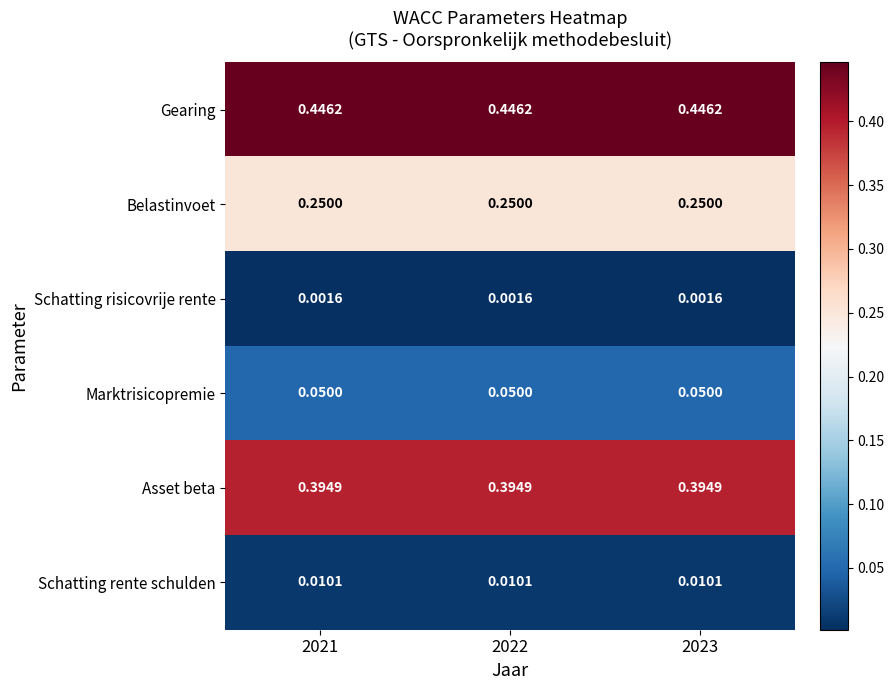

At 2021, list the series in order from smallest to largest.

Schatting risicovrije rente, Schatting rente schulden, Marktrisicopremie, Belastinvoet, Asset beta, Gearing